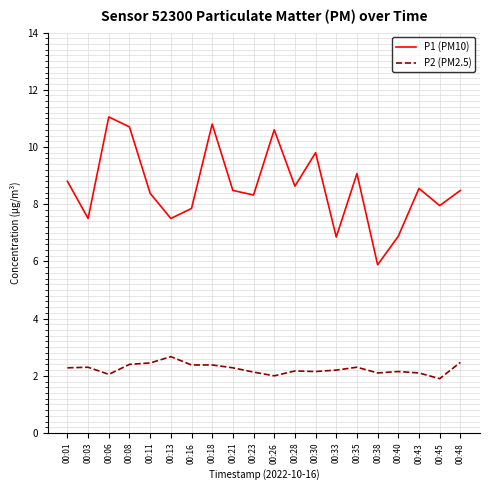

Which series has the largest range (max minus min)?

P1 (PM10)